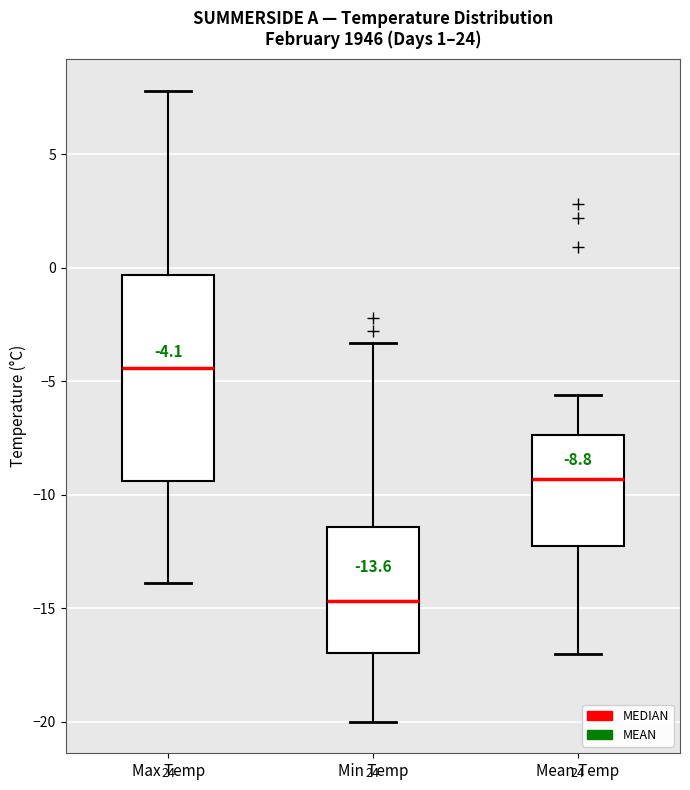

Comparing the boxes themselves (not the whiskers), which one is the tallest?

Max Temp